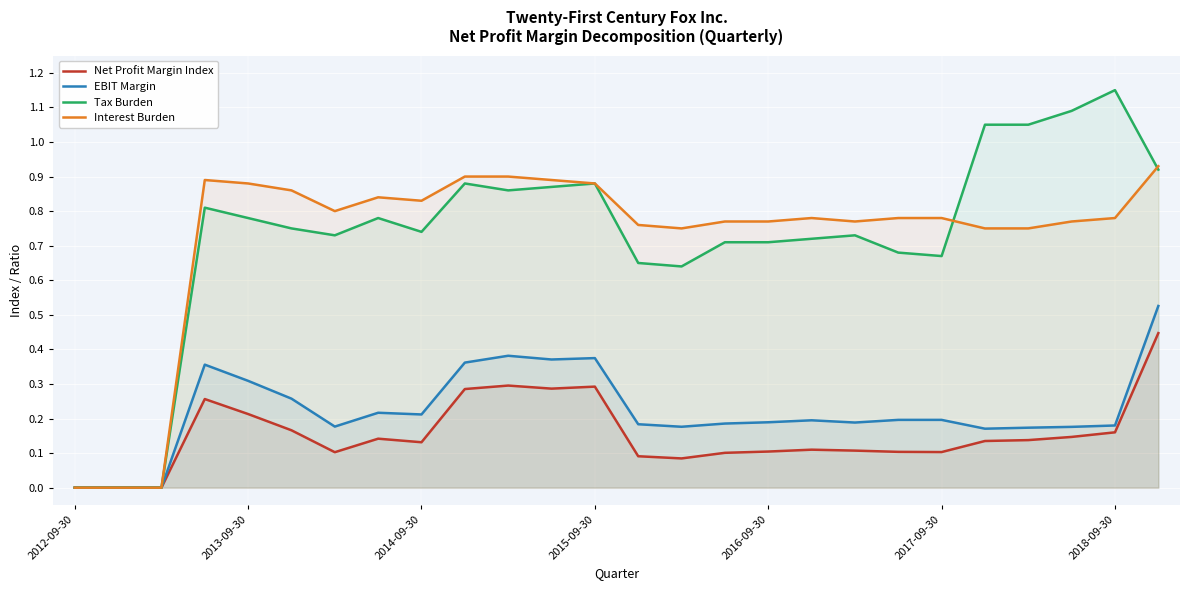

Which label corresponds to the largest value in the chart?

2018-09-30